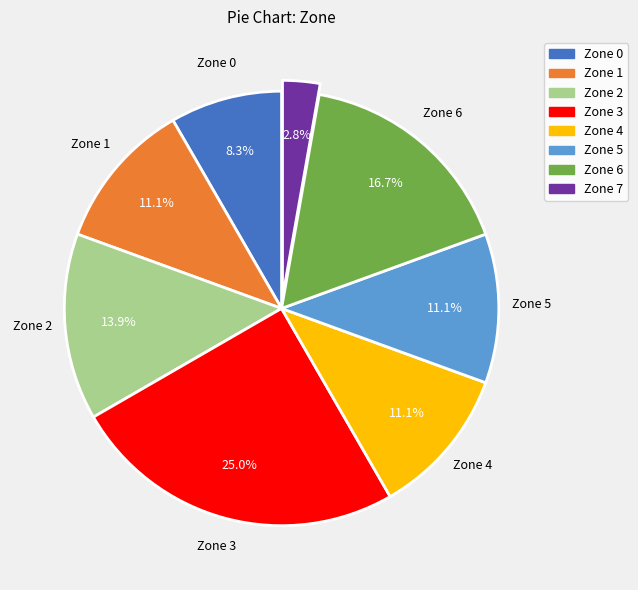

What percentage is the Zone 1 slice, to the nearest percent?

11%